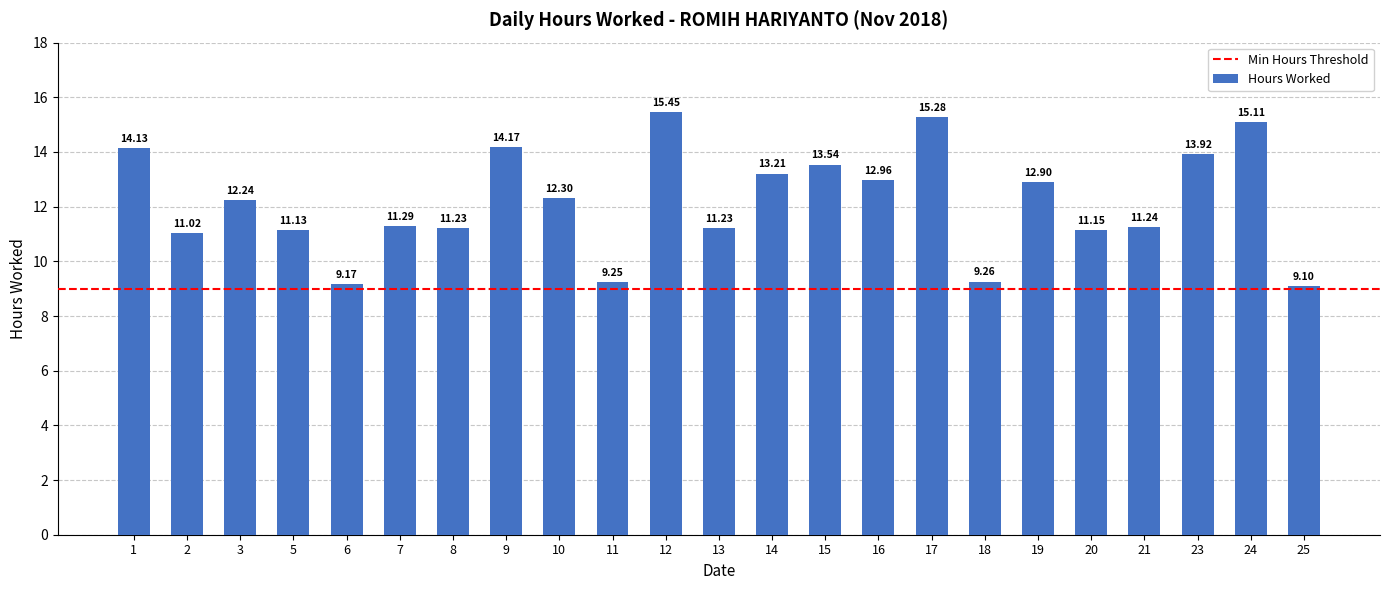

What is the ratio of the value at 16 to the value at 12?

0.8